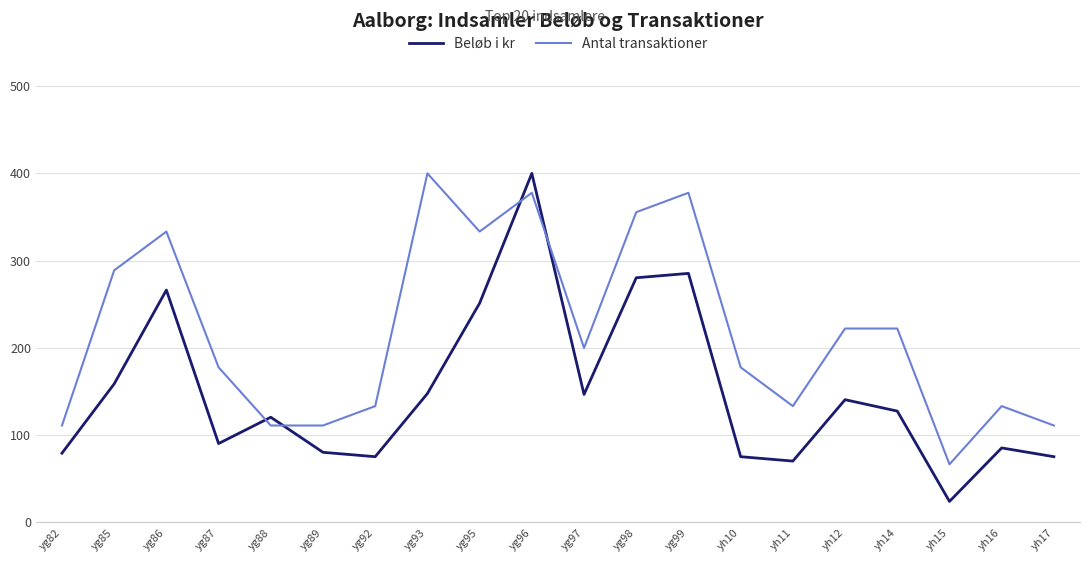

Rank the series by their average value, from lowest to highest.

Beløb i kr, Antal transaktioner